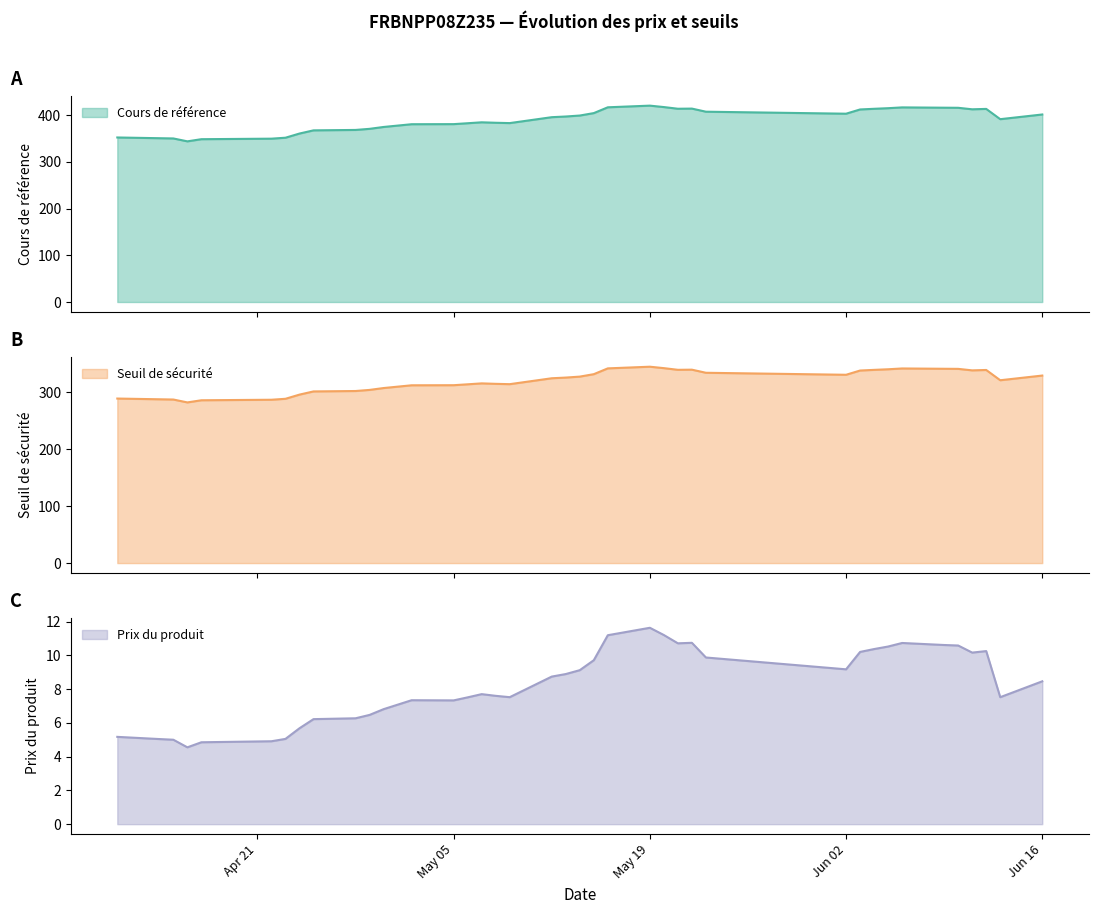

At which category does the chart reach its minimum across all series?

2025-04-16